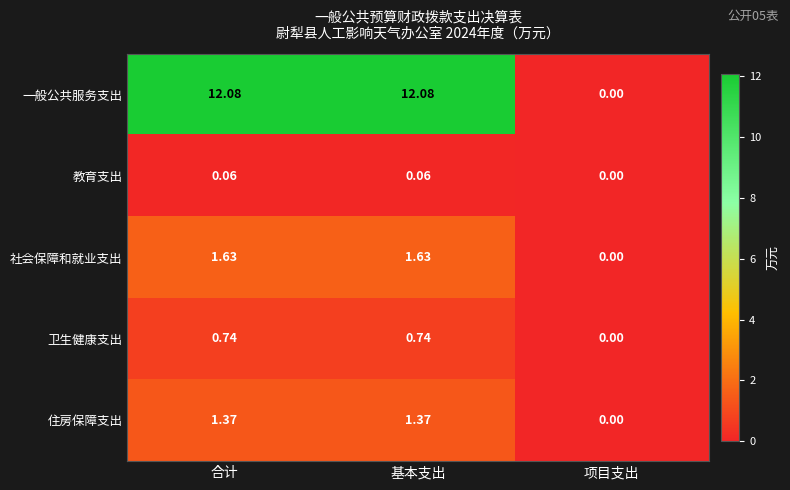

Which category has the lowest value across all series?

项目支出